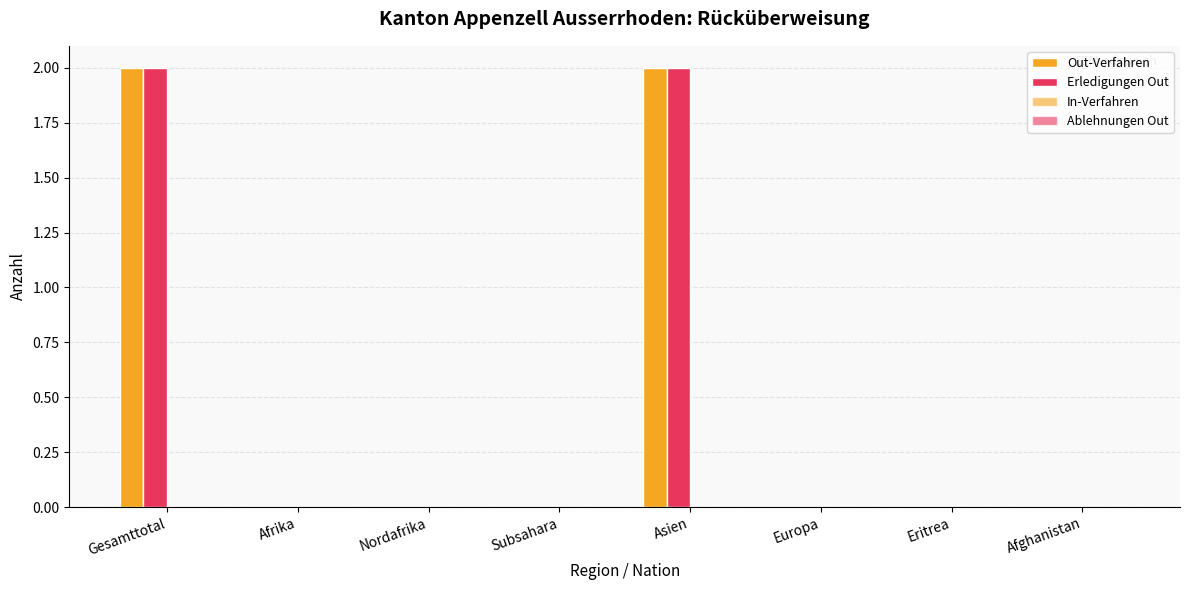

Count the number of data series in this chart.

2